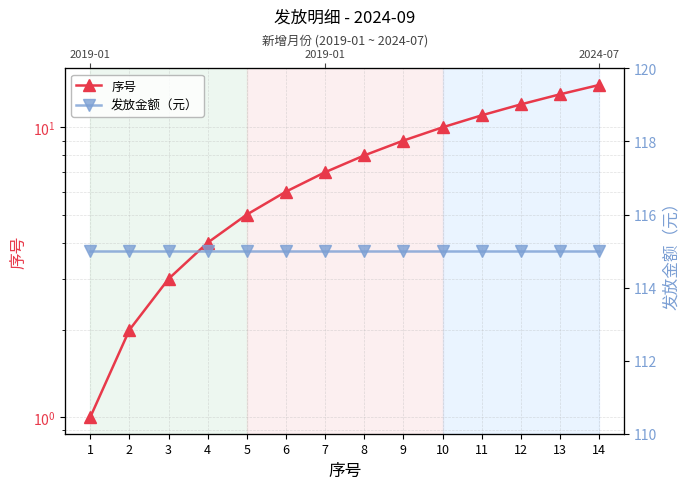

What is the approximate value of 发放金额（元） at 4?

115